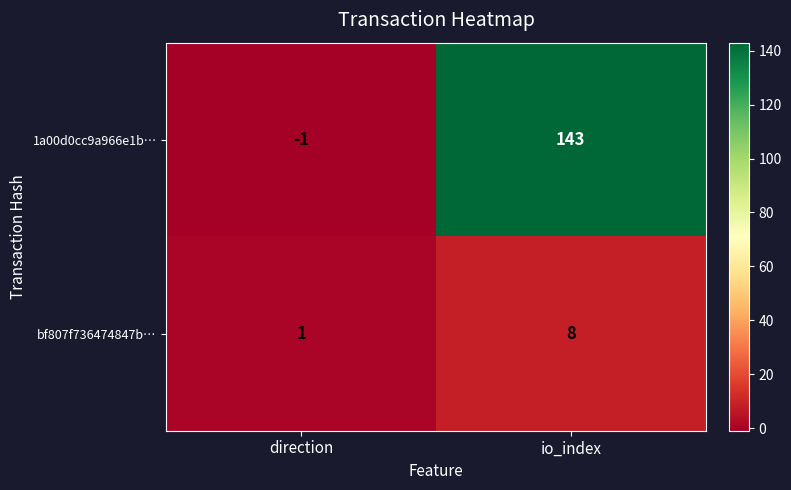

Is it true that 1a00d0cc9a966e1b… equals 232 at io_index?

False